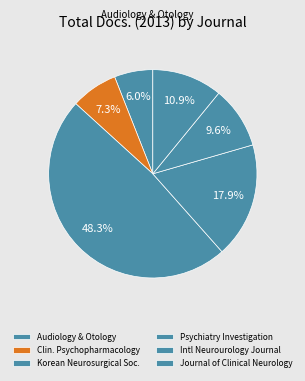

How many segments does this pie chart have?

6